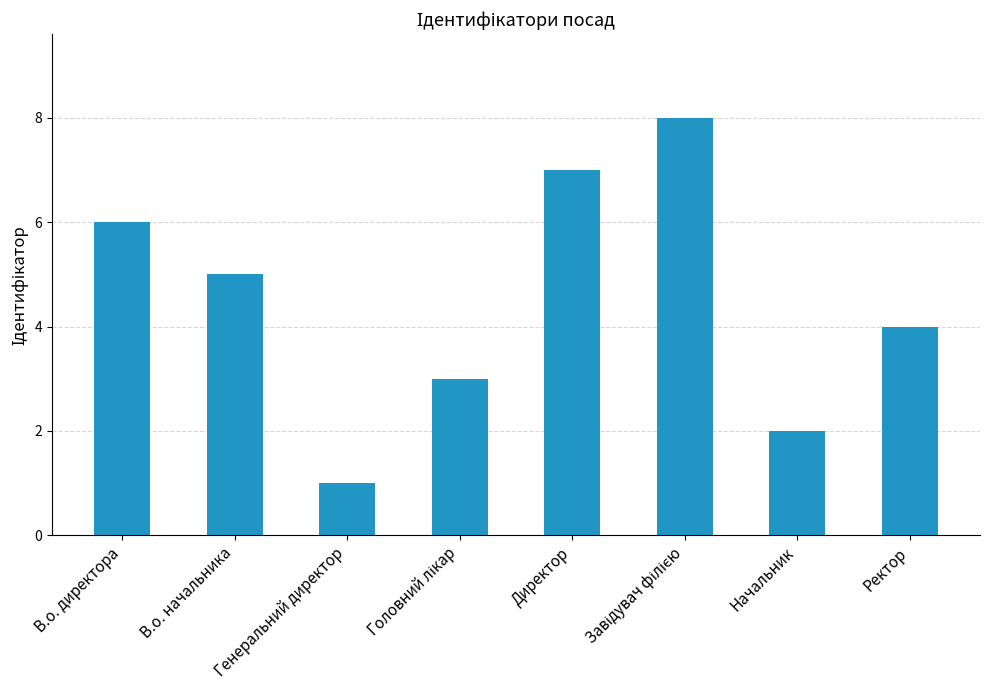

True or false: the data shows 4 at Ректор.

True